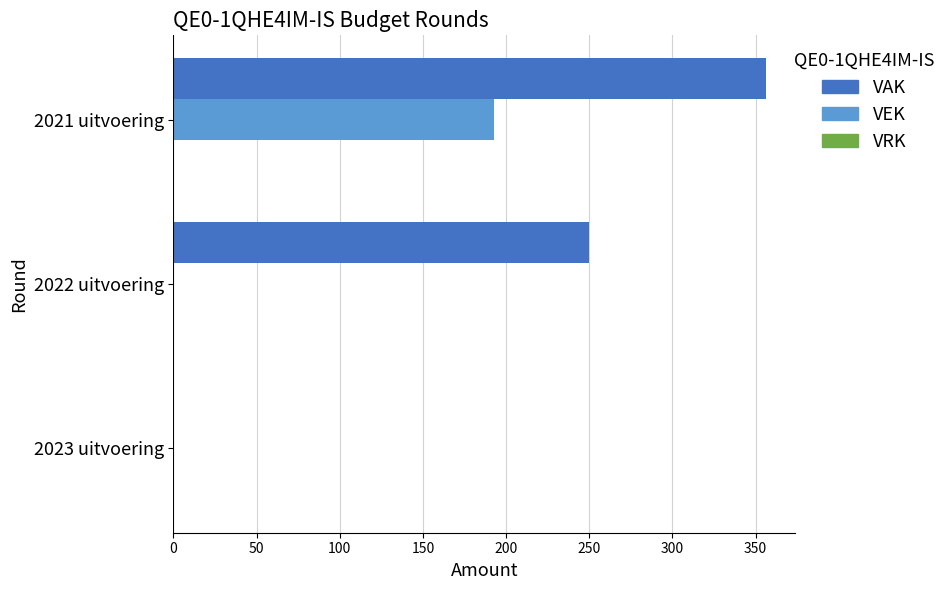

What is the sum of all VAK values?

606